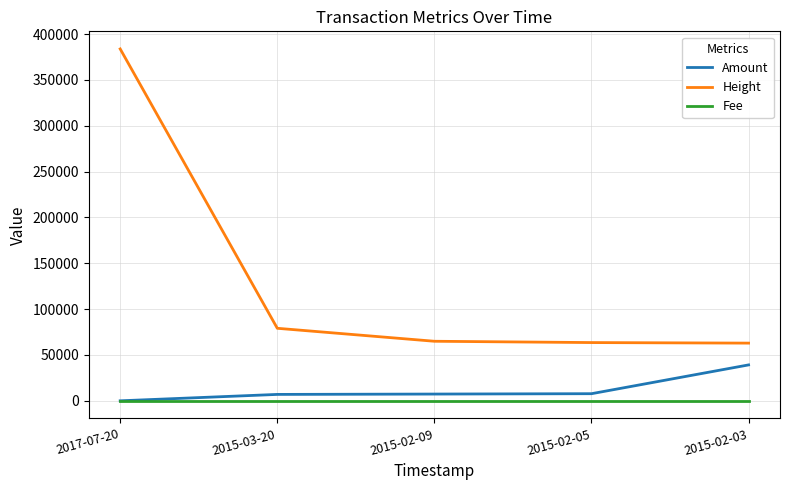

The value of Amount at 2015-02-09 is 7367. True or false?

True